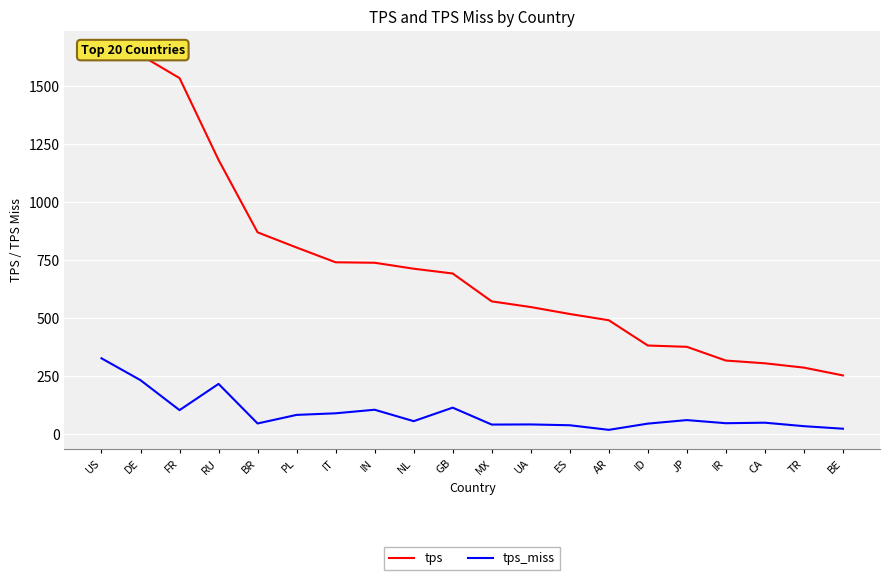

How many values in the tps_miss series exceed 57?

10